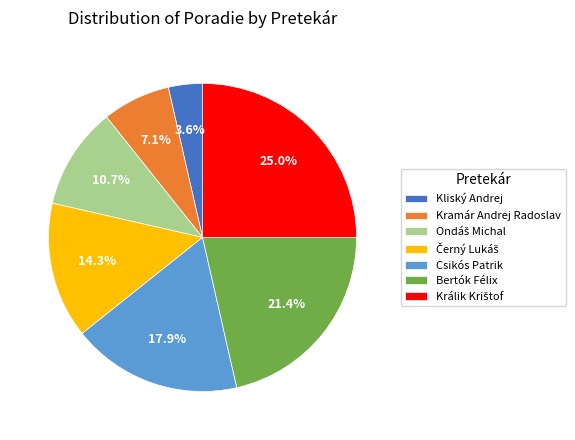

How many slices are in this pie chart?

7